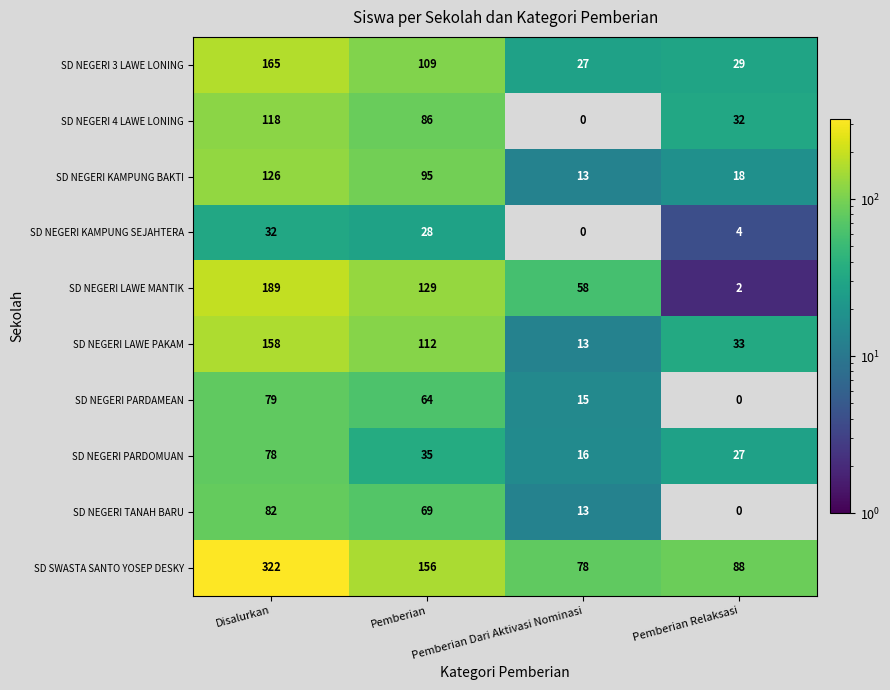

What is the lowest value of the SD NEGERI PARDOMUAN series?

16